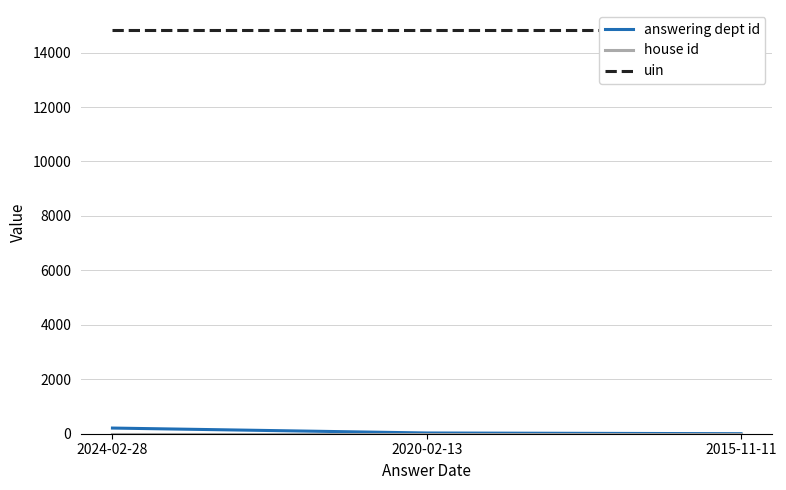

What is the sum of all uin values?

44466